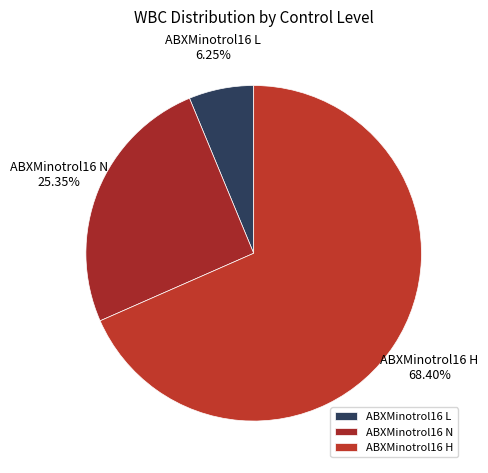

What is the smallest slice in the pie chart?

ABXMinotrol16 L